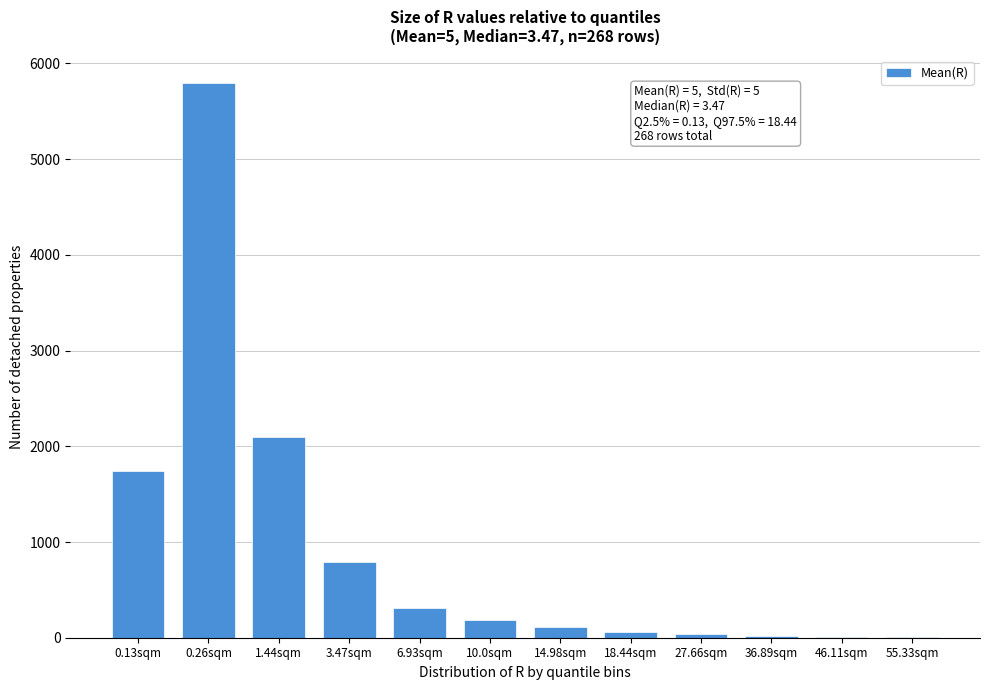

Which label corresponds to the largest value in the chart?

0.26sqm